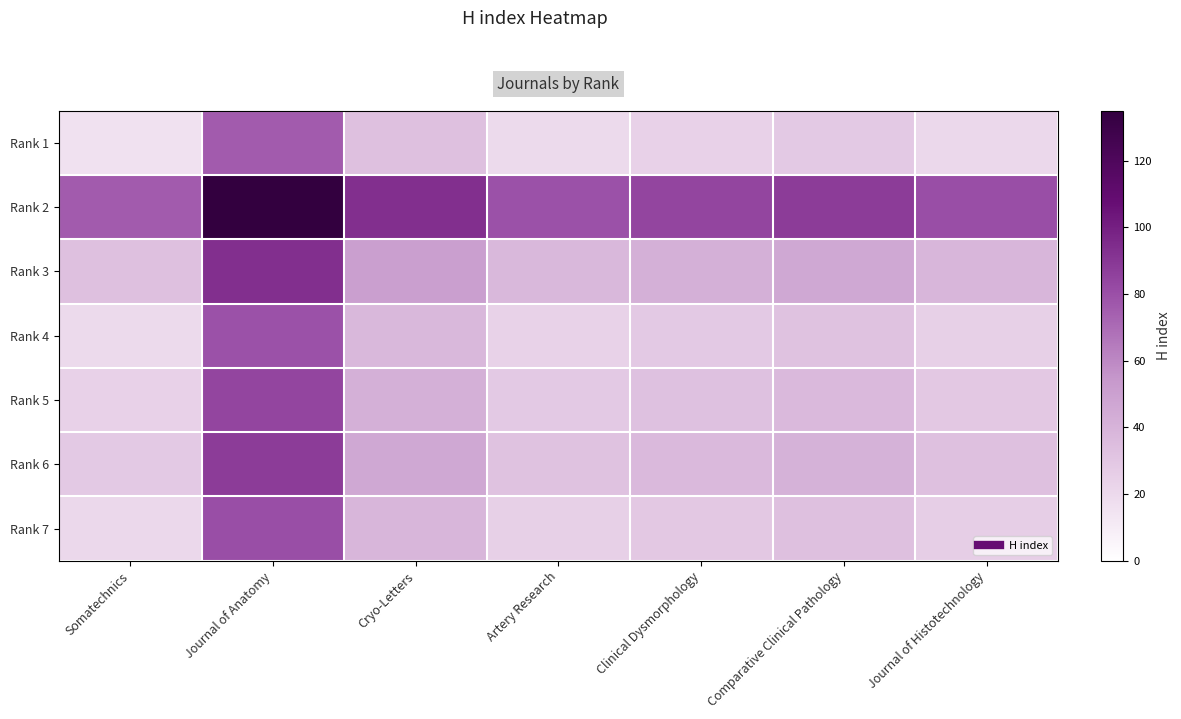

Reading left to right, what are all the values shown in this chart?

Rank 1: Somatechnics=16.0	Journal of Anatomy=75.5	Cryo-Letters=33.5	Artery Research=20.0	Clinical Dysmorphology=24.5	Comparative Clinical Pathology=28.5	Journal of Histotechnology=21.0
Rank 2: Somatechnics=75.5	Journal of Anatomy=135.0	Cryo-Letters=93.0	Artery Research=79.5	Clinical Dysmorphology=84.0	Comparative Clinical Pathology=88.0	Journal of Histotechnology=80.5
Rank 3: Somatechnics=33.5	Journal of Anatomy=93.0	Cryo-Letters=51.0	Artery Research=37.5	Clinical Dysmorphology=42.0	Comparative Clinical Pathology=46.0	Journal of Histotechnology=38.5
Rank 4: Somatechnics=20.0	Journal of Anatomy=79.5	Cryo-Letters=37.5	Artery Research=24.0	Clinical Dysmorphology=28.5	Comparative Clinical Pathology=32.5	Journal of Histotechnology=25.0
Rank 5: Somatechnics=24.5	Journal of Anatomy=84.0	Cryo-Letters=42.0	Artery Research=28.5	Clinical Dysmorphology=33.0	Comparative Clinical Pathology=37.0	Journal of Histotechnology=29.5
Rank 6: Somatechnics=28.5	Journal of Anatomy=88.0	Cryo-Letters=46.0	Artery Research=32.5	Clinical Dysmorphology=37.0	Comparative Clinical Pathology=41.0	Journal of Histotechnology=33.5
Rank 7: Somatechnics=21.0	Journal of Anatomy=80.5	Cryo-Letters=38.5	Artery Research=25.0	Clinical Dysmorphology=29.5	Comparative Clinical Pathology=33.5	Journal of Histotechnology=26.0